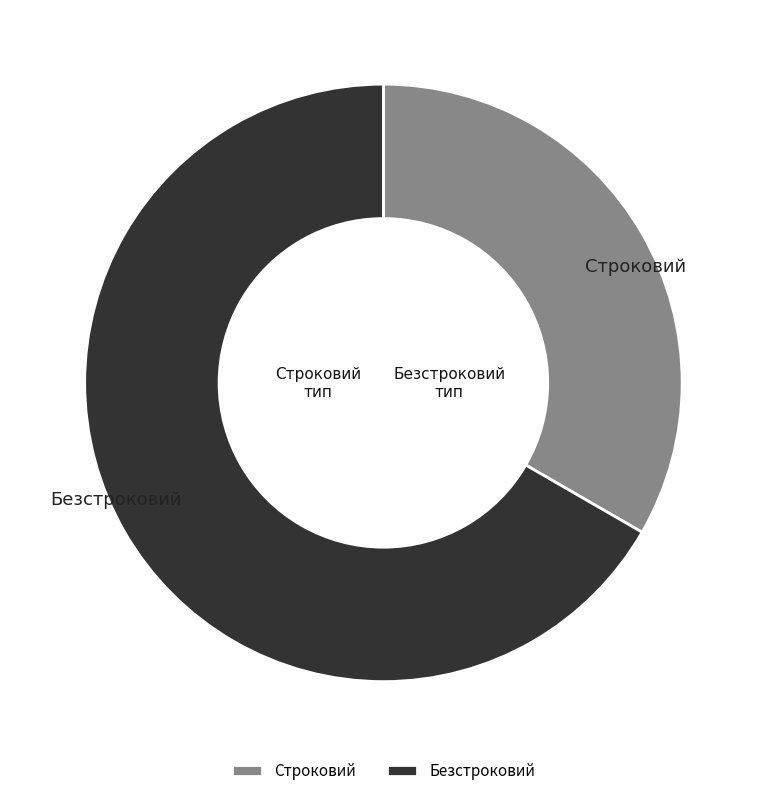

The Безстроковий slice represents 67% of the pie. True or false?

True